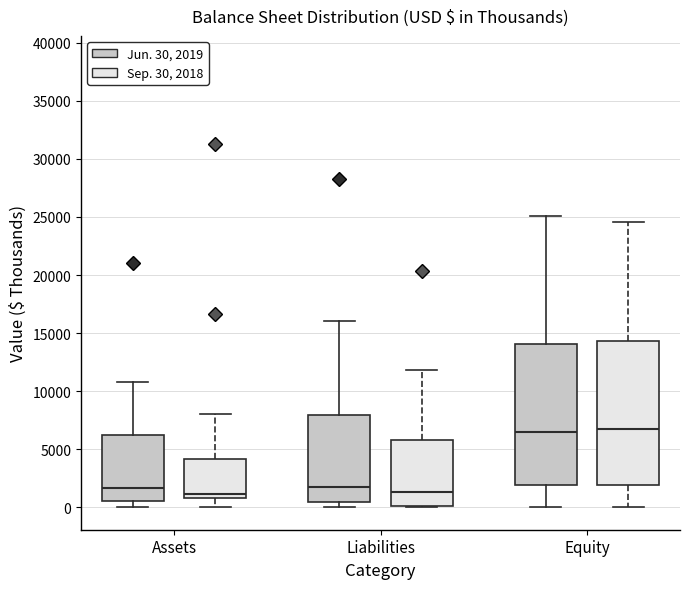

Reading left to right, read every box against the y-axis: the position of its median line, the range the box covers, and the ends of its whiskers. The values are not printed on the chart, so give them approximately, as read against the axis.

Assets (Jun. 30, 2019): median 1500, box 500 to 6500, whiskers 0 to 11000
Assets (Sep. 30, 2018): median 1000 (just above the box's lower edge), box 1000 to 4000, whiskers 0 to 8000
Liabilities (Jun. 30, 2019): median 2000, box 500 to 8000, whiskers 0 to 16000
Liabilities (Sep. 30, 2018): median 1500, box 0 to 6000, whiskers 0 to 12000
Equity (Jun. 30, 2019): median 6500, box 2000 to 14000, whiskers 0 to 25000
Equity (Sep. 30, 2018): median 6500, box 2000 to 14500, whiskers 0 to 24500